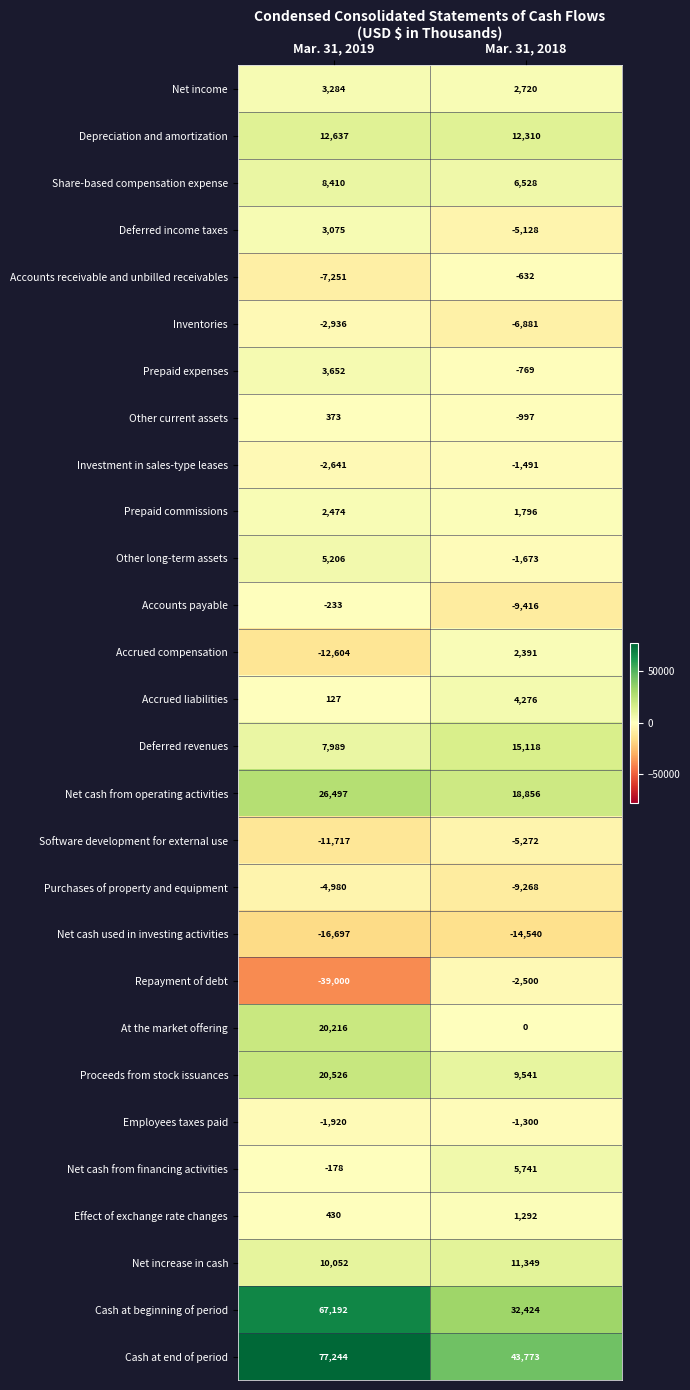

Which series has the largest range (max minus min)?

Repayment of debt